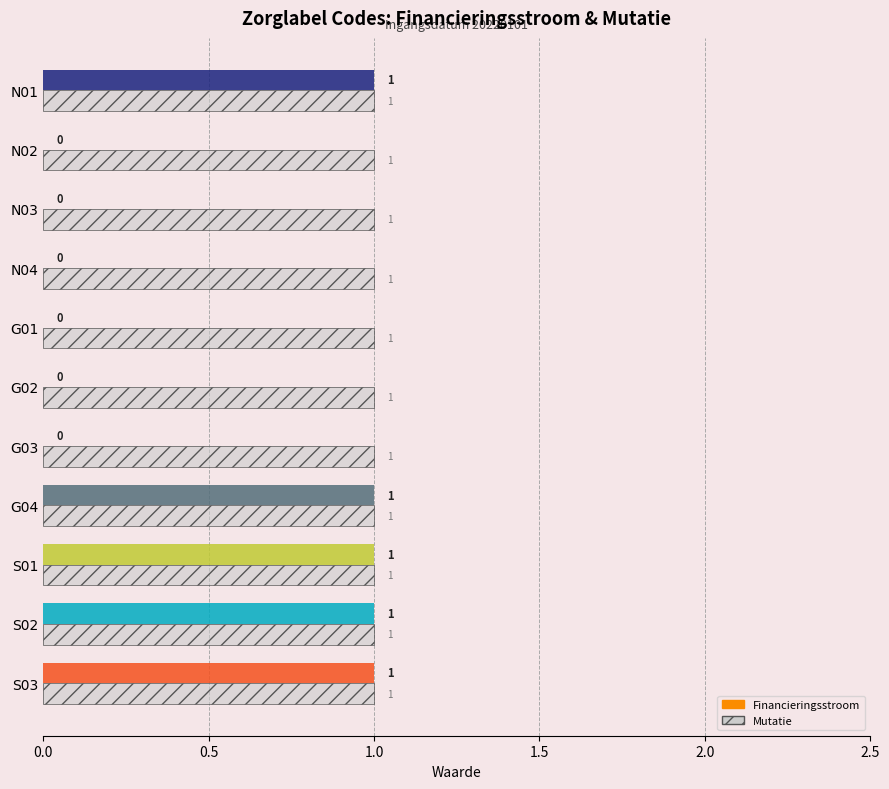

Which series has the widest spread of values?

Financieringsstroom